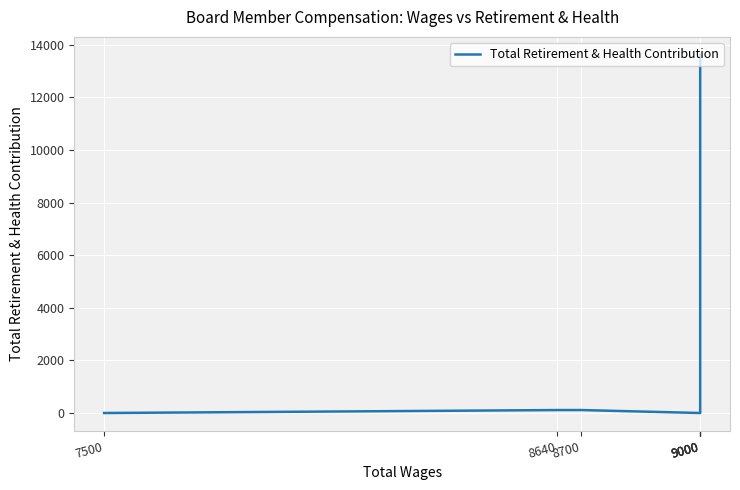

The value at 8700 is 113. True or false?

True